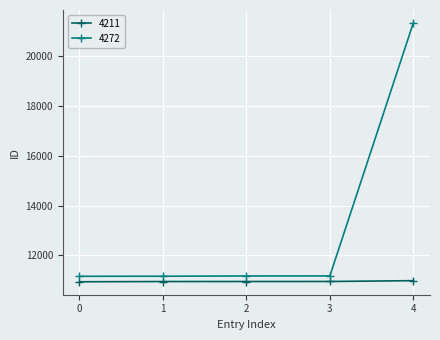

What is the value of the 4211 point at the 2nd from the left?

10950